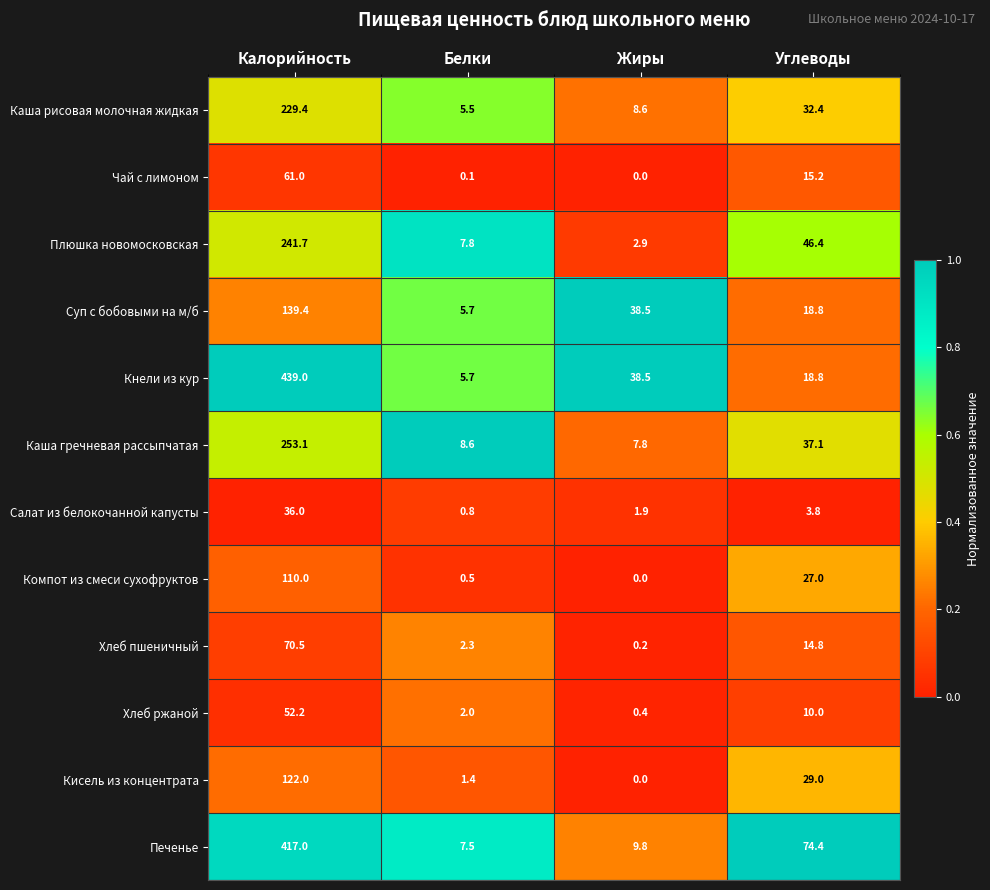

At Калорийность, list the series in order from smallest to largest.

Салат из белокочанной капусты, Хлеб ржаной, Чай с лимоном, Хлеб пшеничный, Компот из смеси сухофруктов, Кисель из концентрата, Суп с бобовыми на м/б, Каша рисовая молочная жидкая, Плюшка новомосковская, Каша гречневая рассыпчатая, Печенье, Кнели из кур